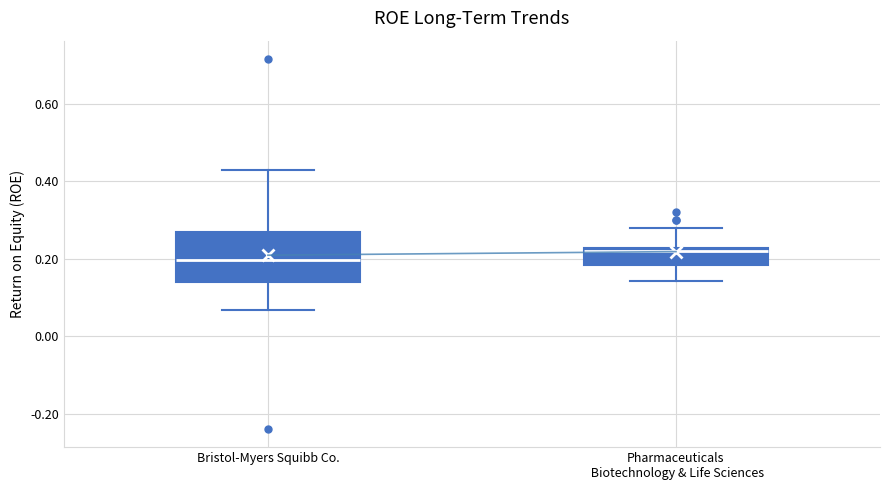

Which box has the lowest median line?

Bristol-Myers Squibb Co.